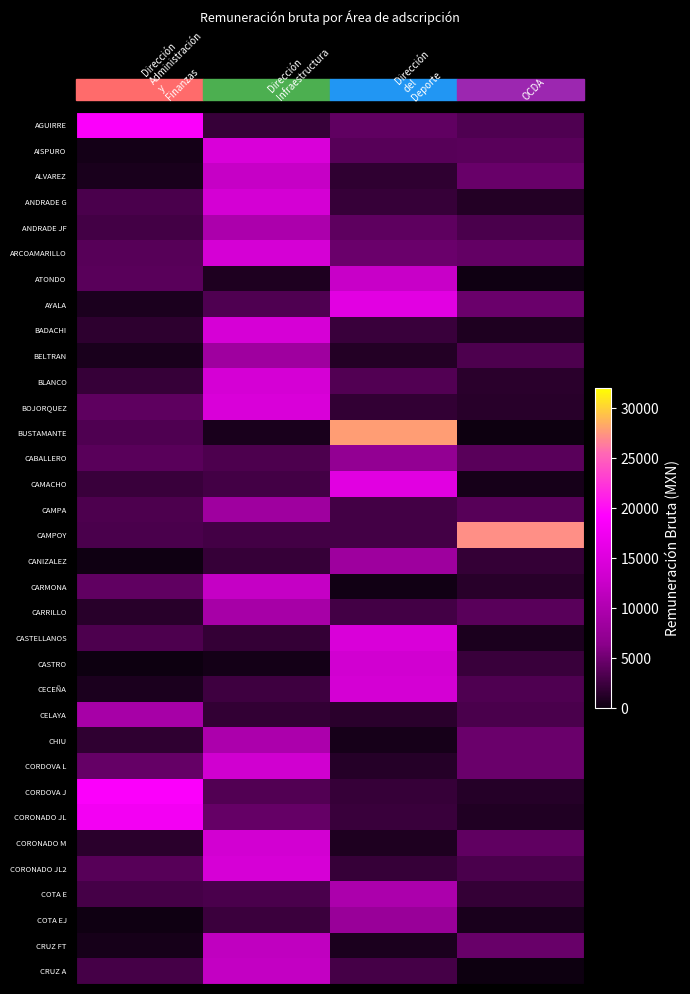

What is the spread (max minus min) of values at Dirección
Infraestructura?

14002.2